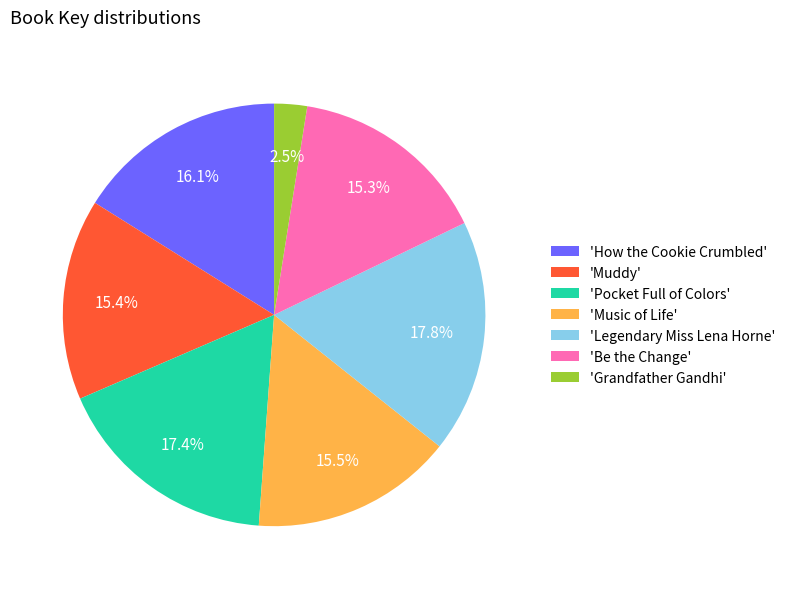

How many segments does this pie chart have?

7